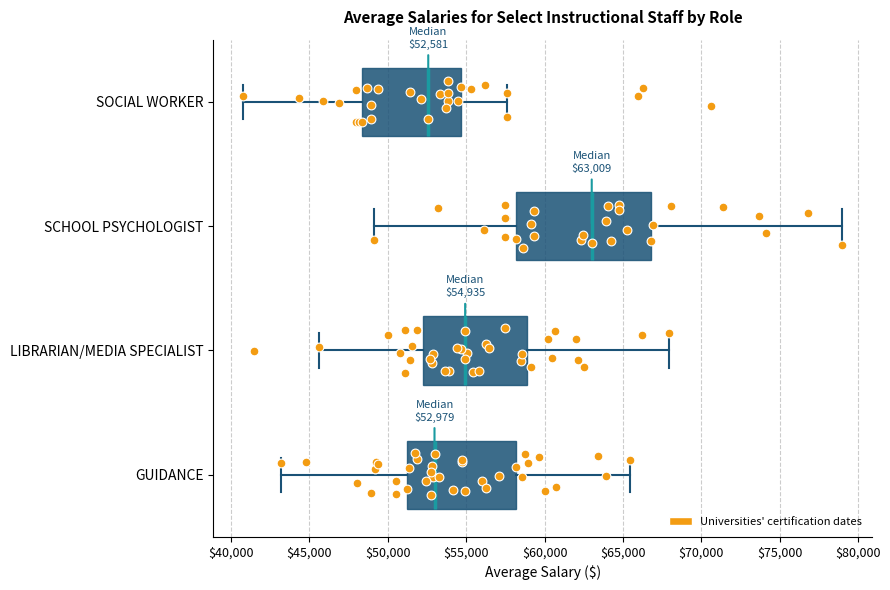

Which box is the widest, from its left edge to its right edge?

SCHOOL PSYCHOLOGIST